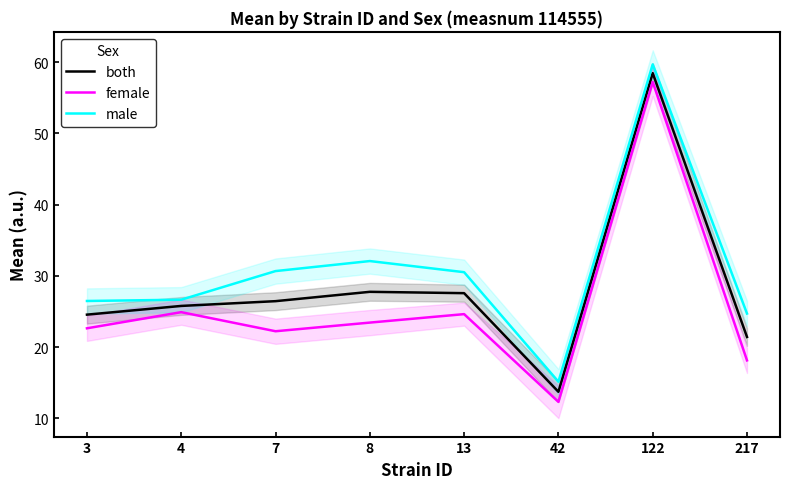

Reading left to right, list all the values displayed in this chart.

both: 3=24.6	4=25.8	7=26.4	8=27.8	13=27.6	42=13.7	122=58.5	217=21.4
female: 3=22.6	4=24.9	7=22.2	8=23.4	13=24.6	42=12.3	122=57.2	217=18.1
male: 3=26.5	4=26.7	7=30.7	8=32.1	13=30.5	42=15.1	122=59.7	217=24.7